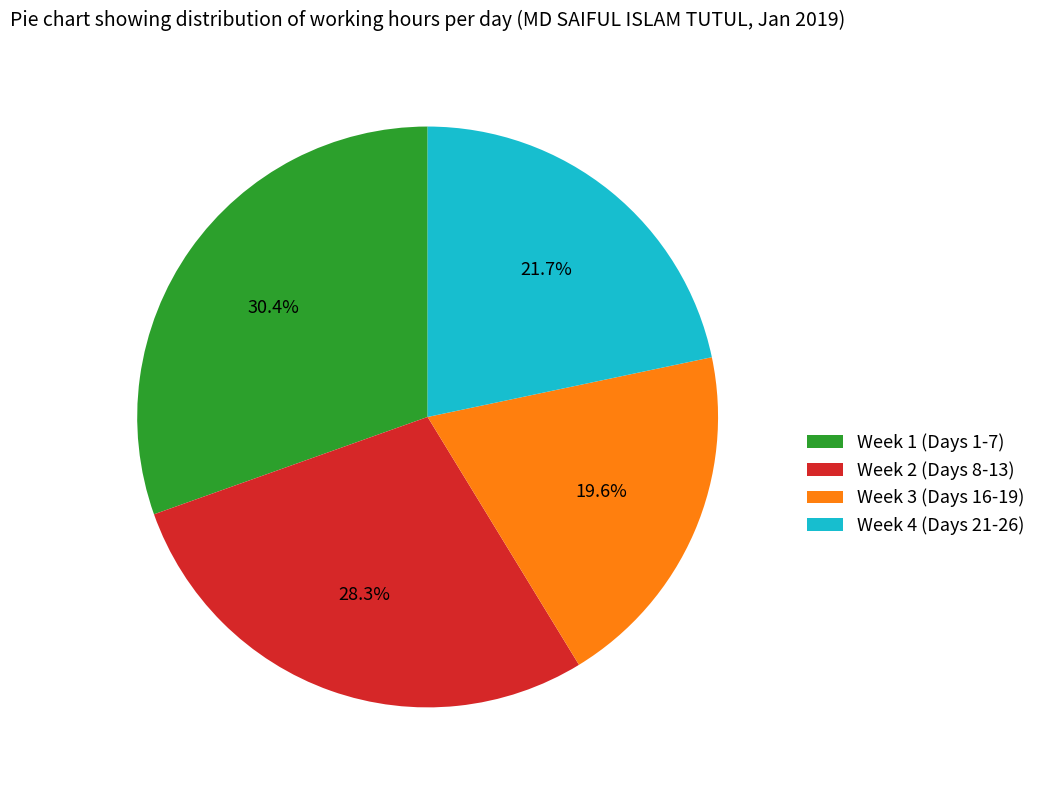

Rank the categories by value from highest to lowest.

Week 1 (Days 1-7), Week 2 (Days 8-13), Week 4 (Days 21-26), Week 3 (Days 16-19)